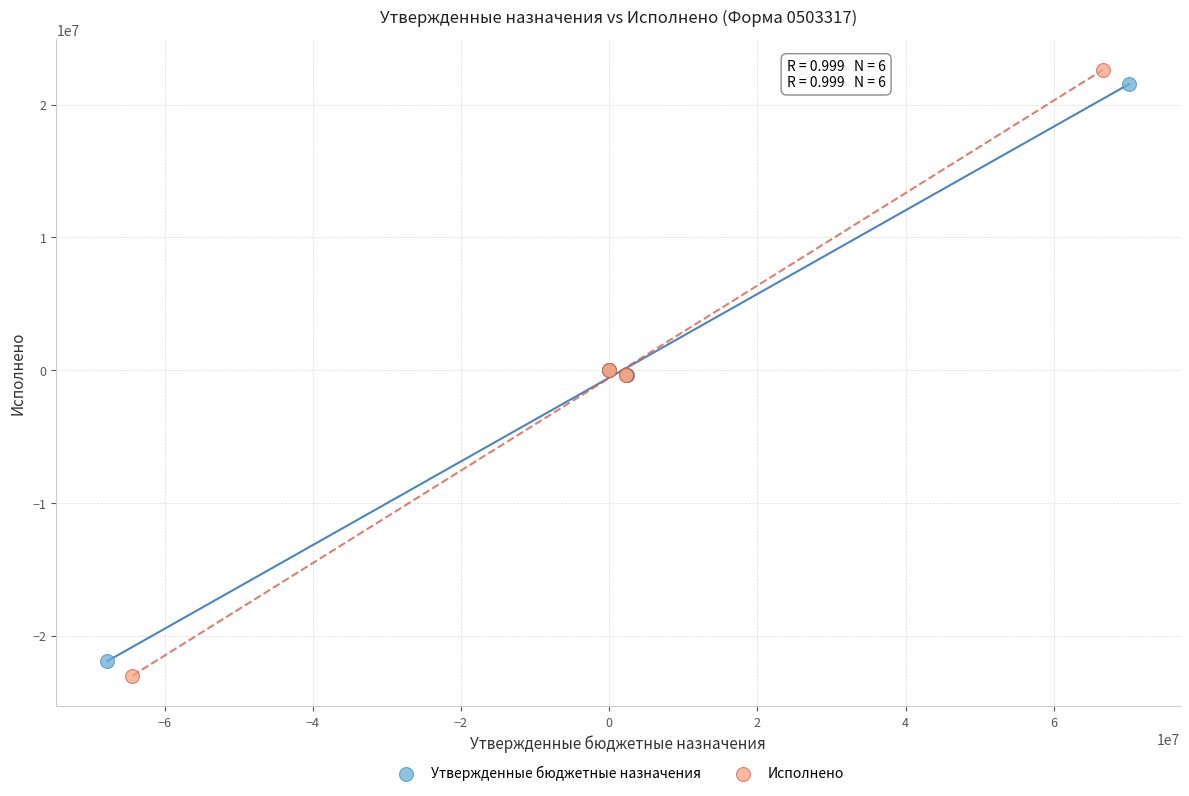

Which series has the widest spread of Y values?

Исполнено